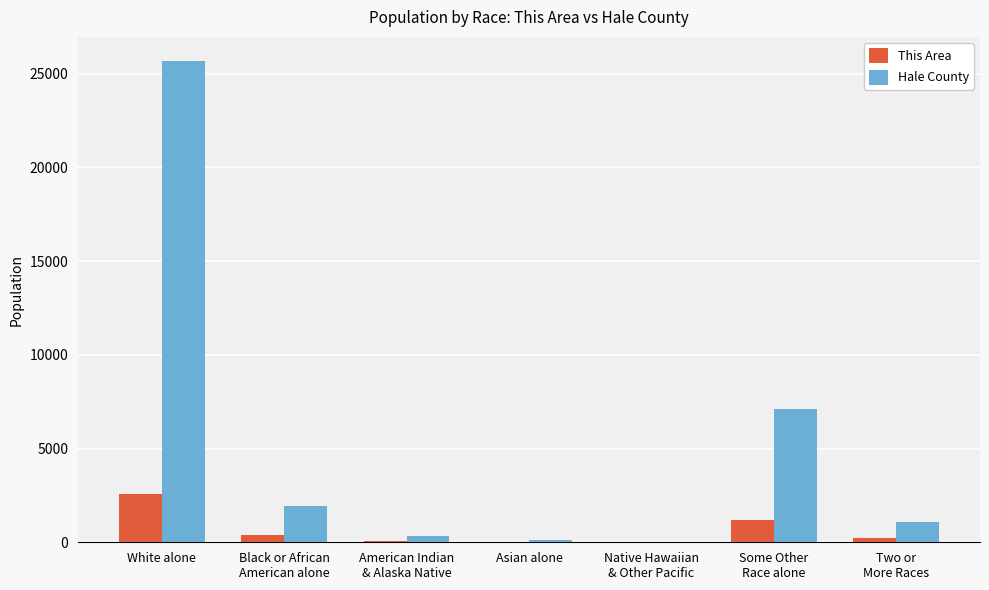

How many groups of bars are there?

7